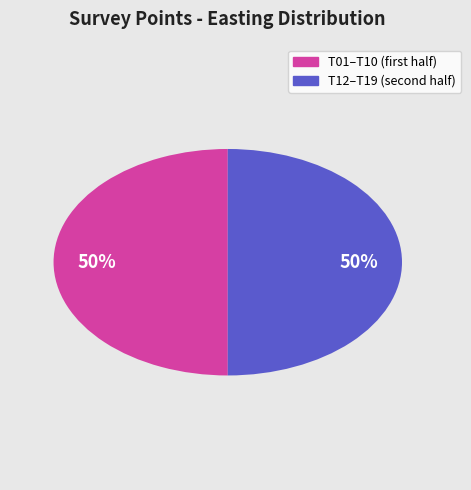

To the nearest percent, what is the average slice percentage?

50%